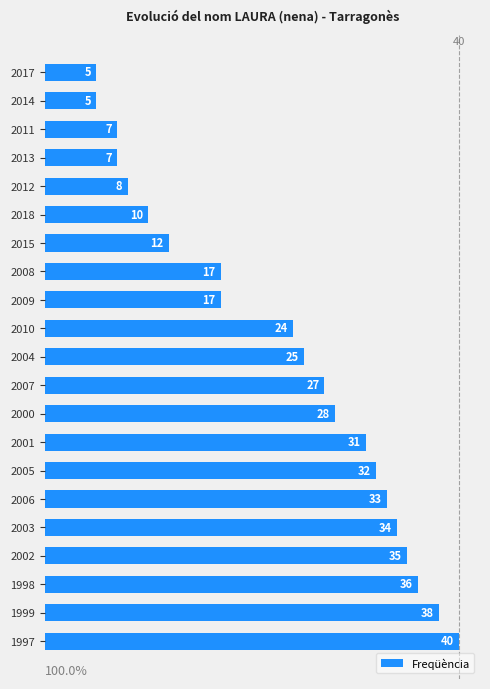

Reading bottom to top, transcribe all the data shown in this chart.

40	38	36	35	34	33	32	31	28	27	25	24	17	17	12	10	8	7	7	5	5